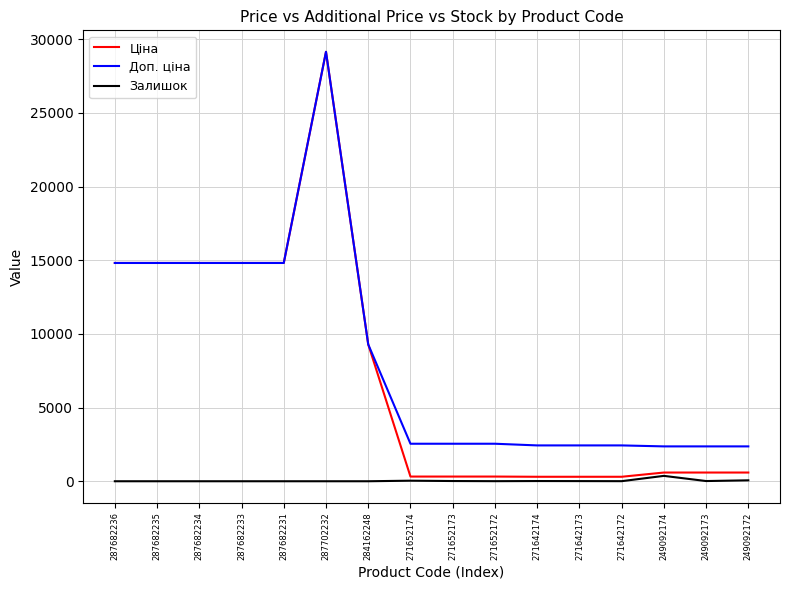

Is it true that Залишок equals 14.0 at 249092173?

True